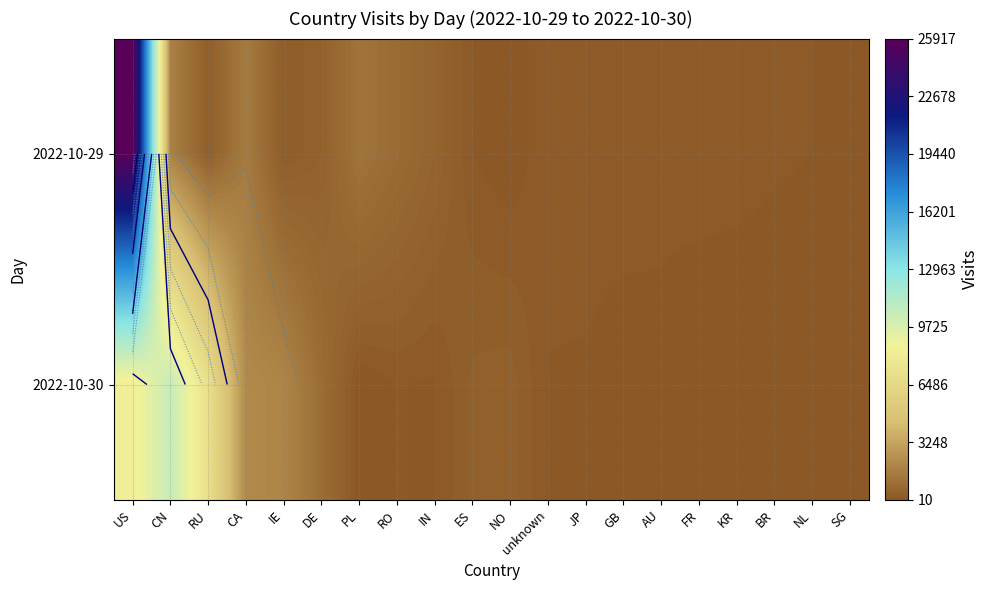

What is the total value across all series at SG?

121